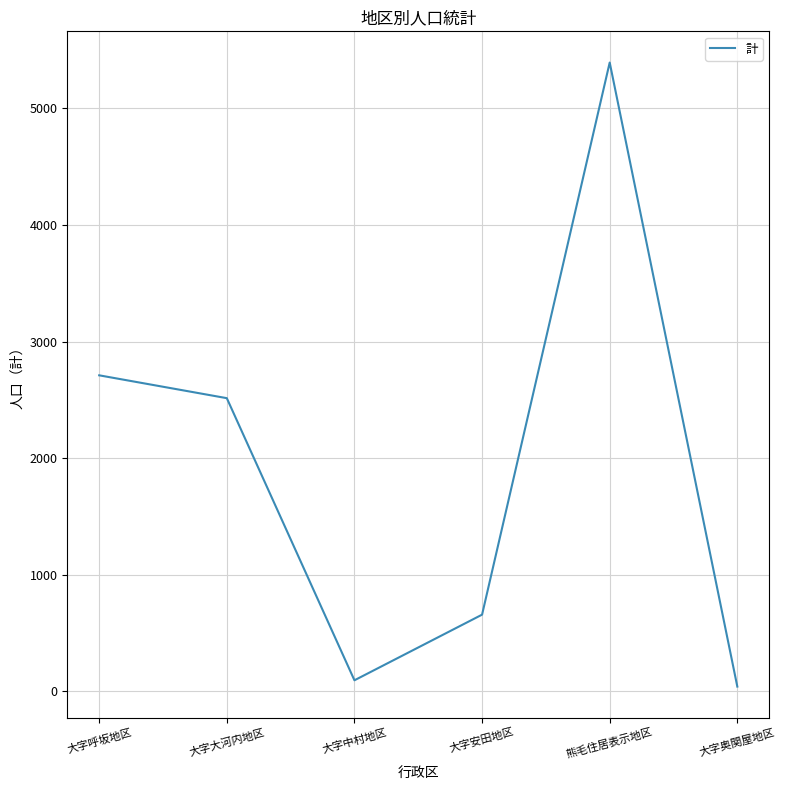

What is the difference between the values at 大字呼坂地区 and 熊毛住居表示地区?

2683